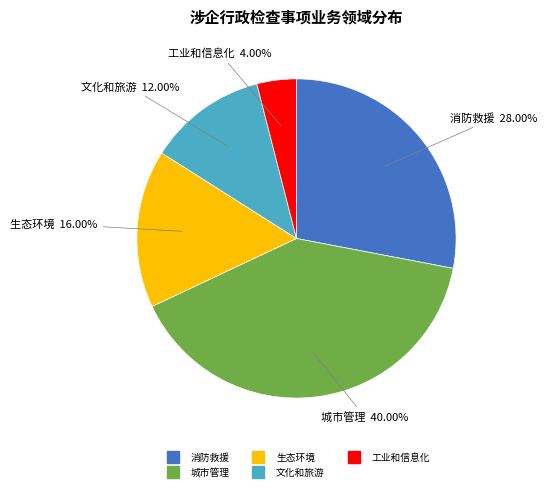

True or false: 文化和旅游 accounts for 12% of the total.

True